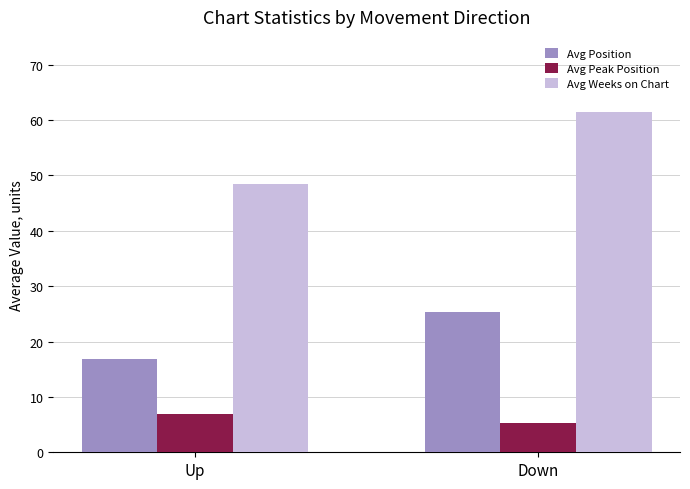

What is the average value of the Avg Position series?

21.1